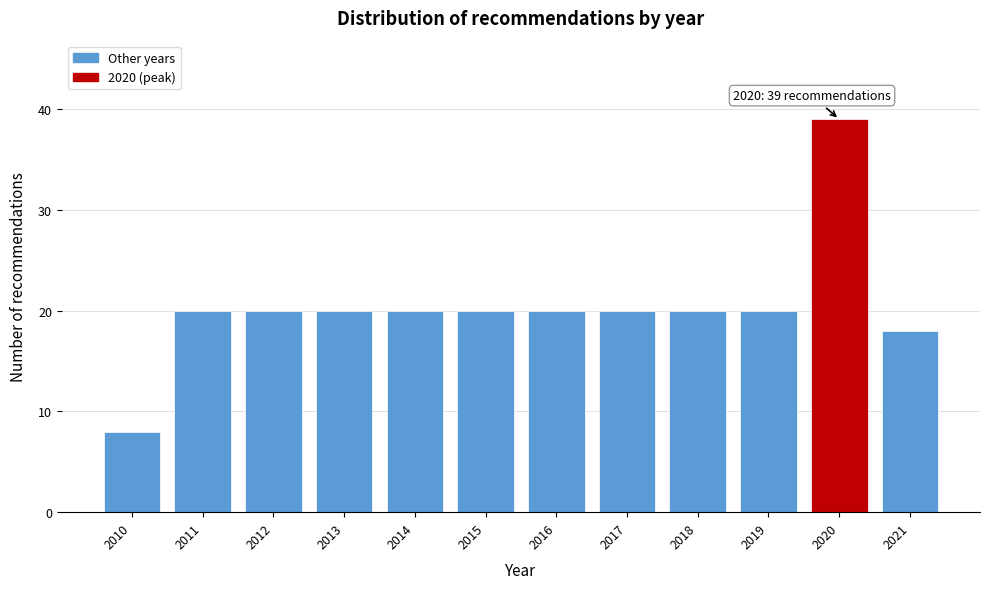

Reading right to left, what are all the values shown in this chart?

2021=18	2020=39	2019=20	2018=20	2017=20	2016=20	2015=20	2014=20	2013=20	2012=20	2011=20	2010=8